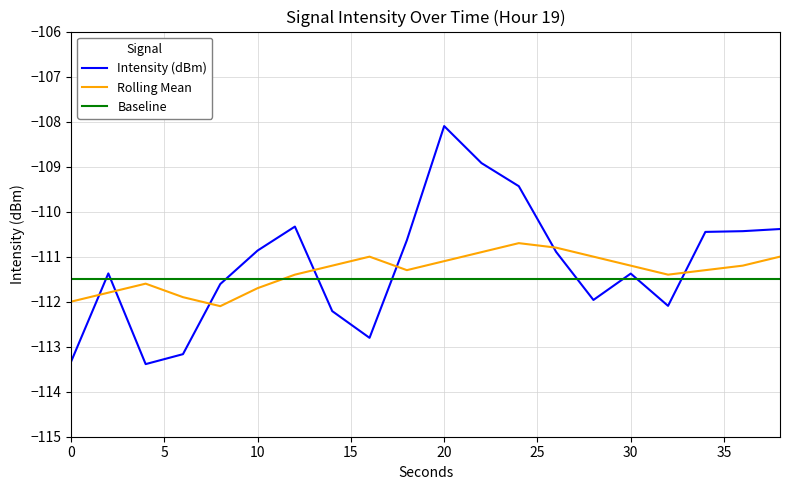

True or false: Intensity (dBm) and Baseline intersect in this chart.

True